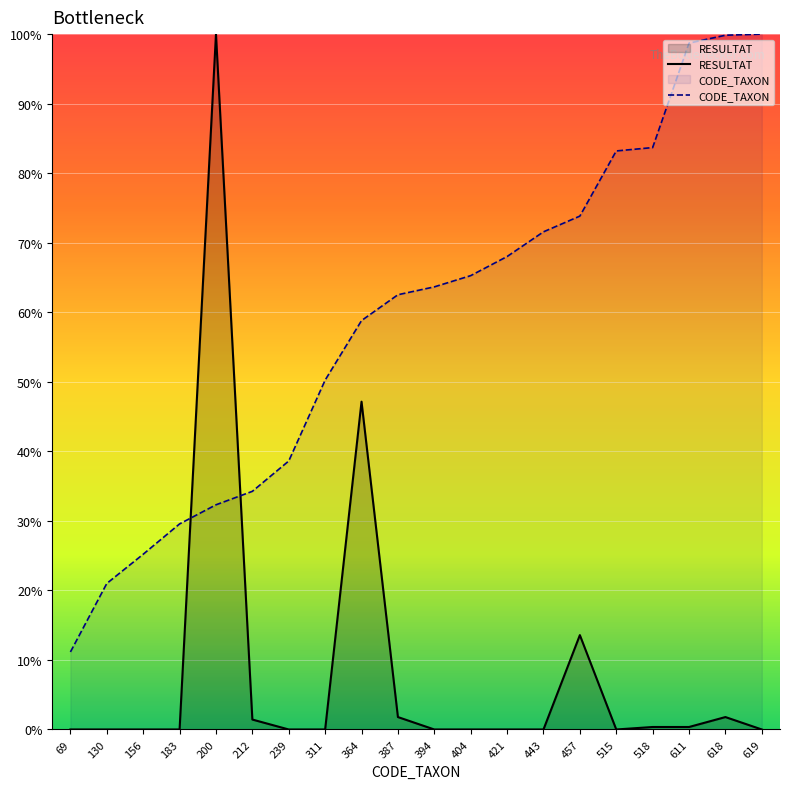

What is the average value of the RESULTAT series?

8.3